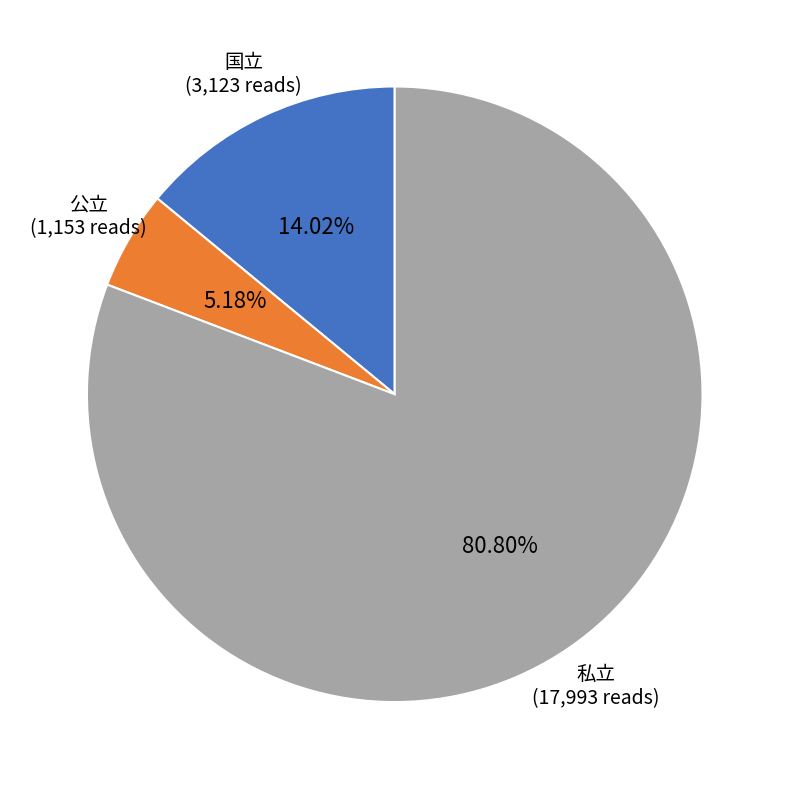

Does any single category account for the majority?

Yes